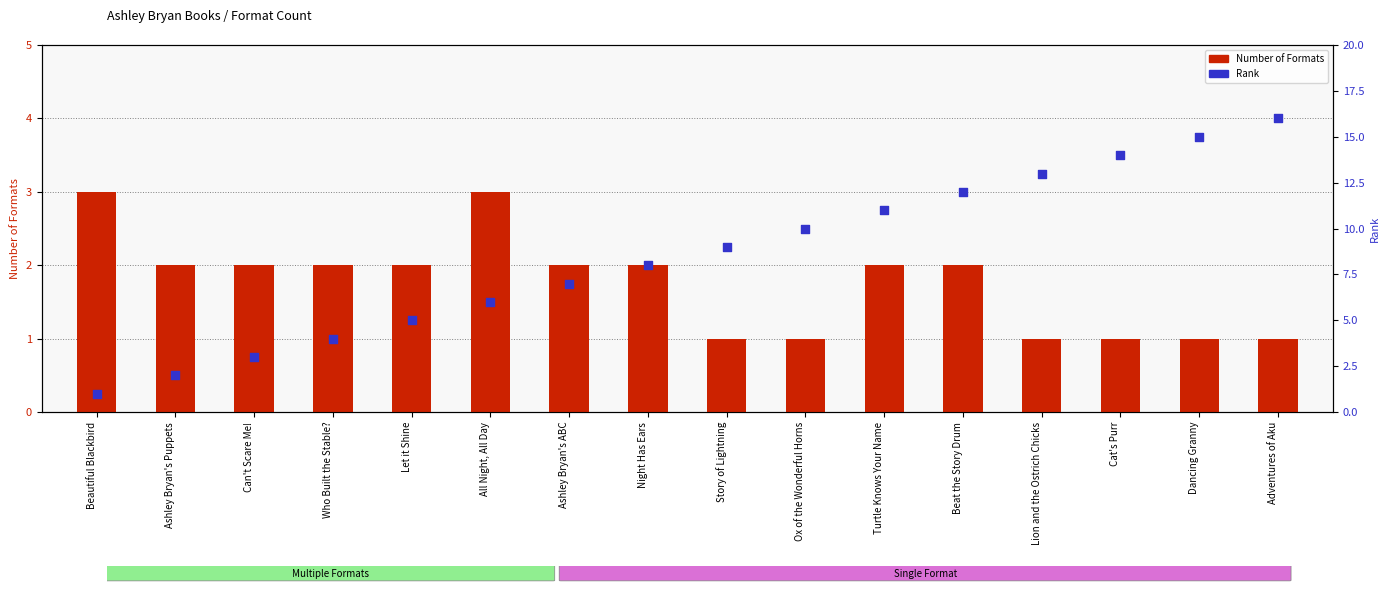

At how many categories does at least one series exceed 5?

11